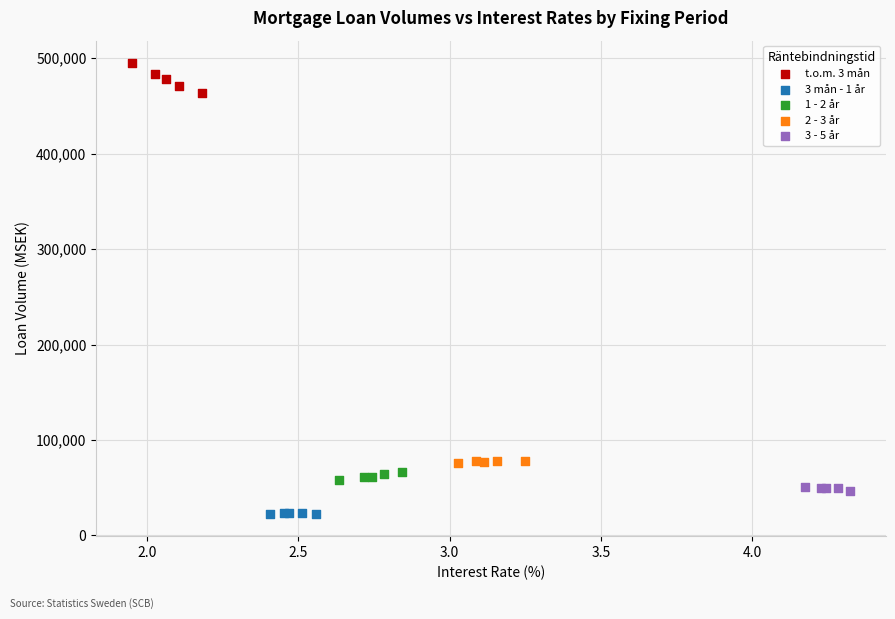

Which series reaches the maximum Y coordinate?

t.o.m. 3 mån